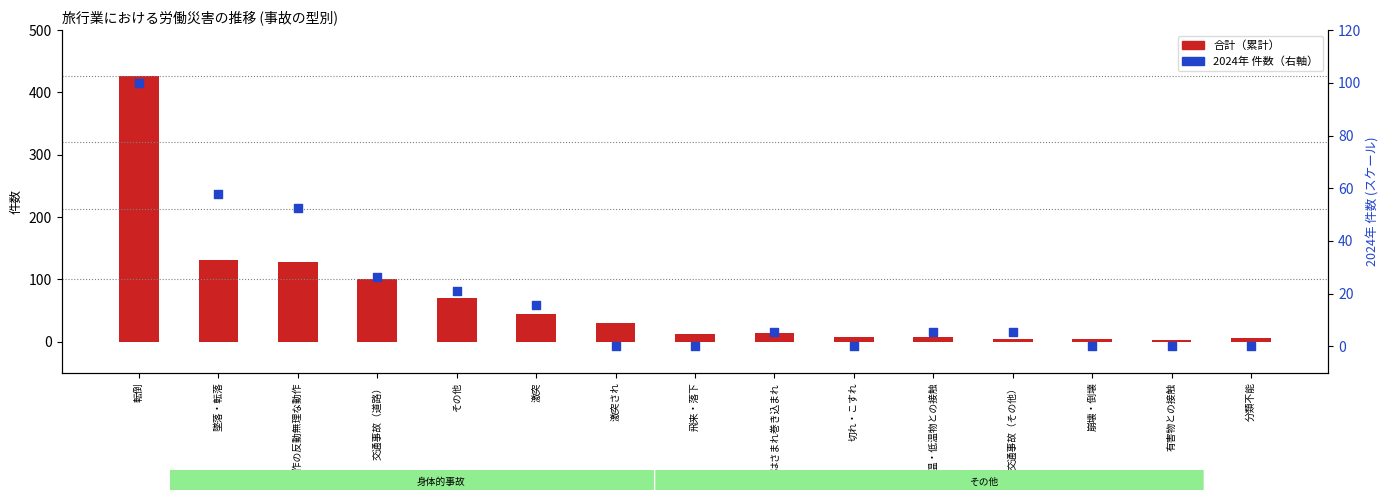

Which series contains the lowest Y value?

2024年 (percentile)